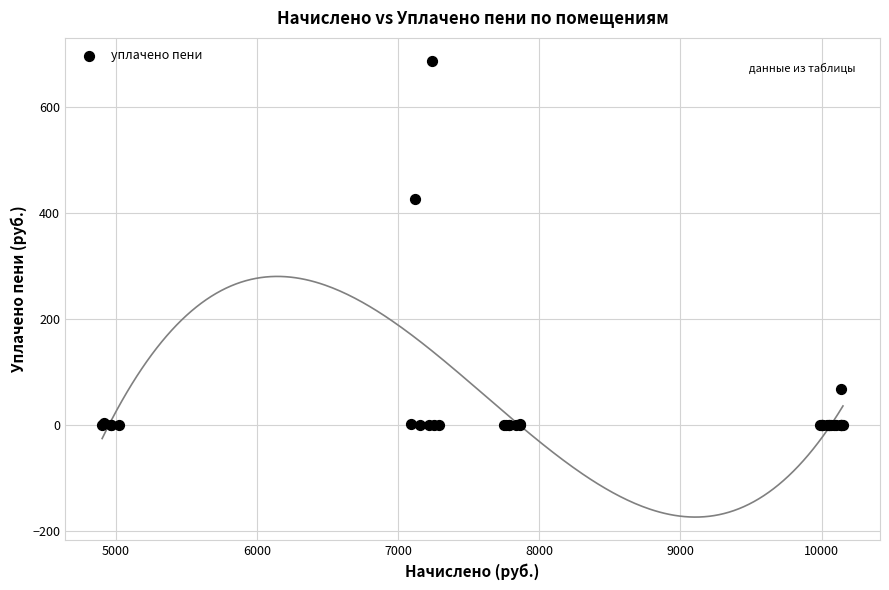

What Y value in the scatter plot is closest to 344?

426.4